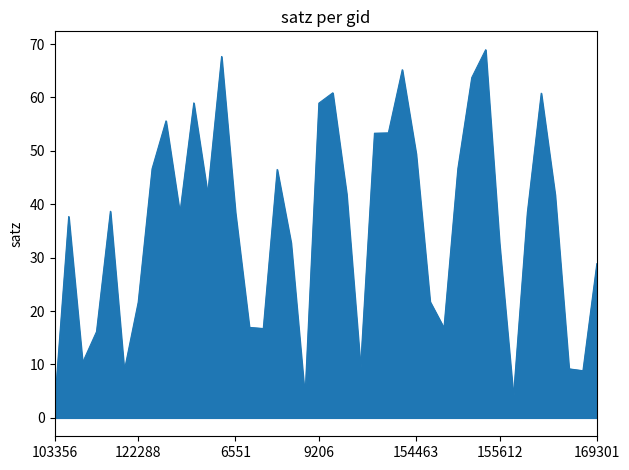

What is the smallest value displayed?

2.9